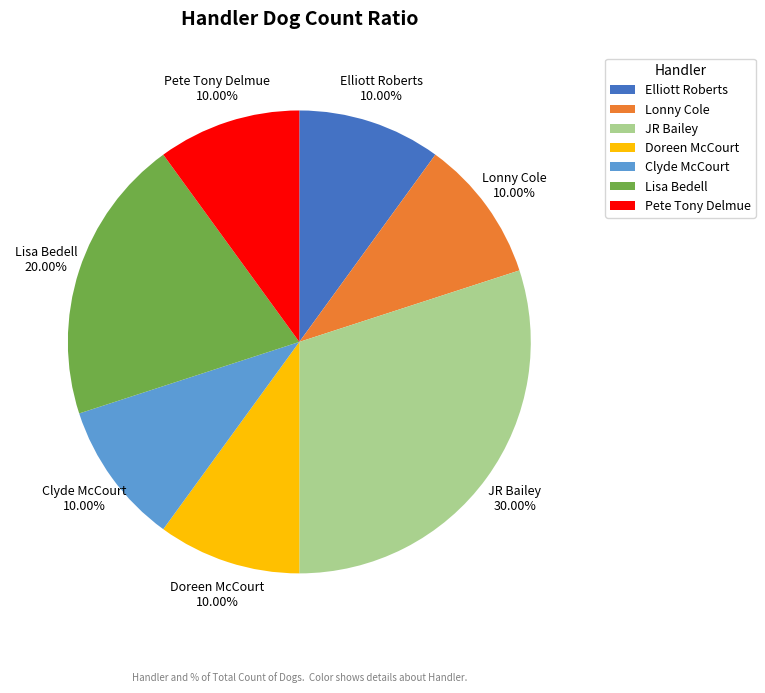

To the nearest percent, what percentage of the pie is Pete Tony Delmue?

10%